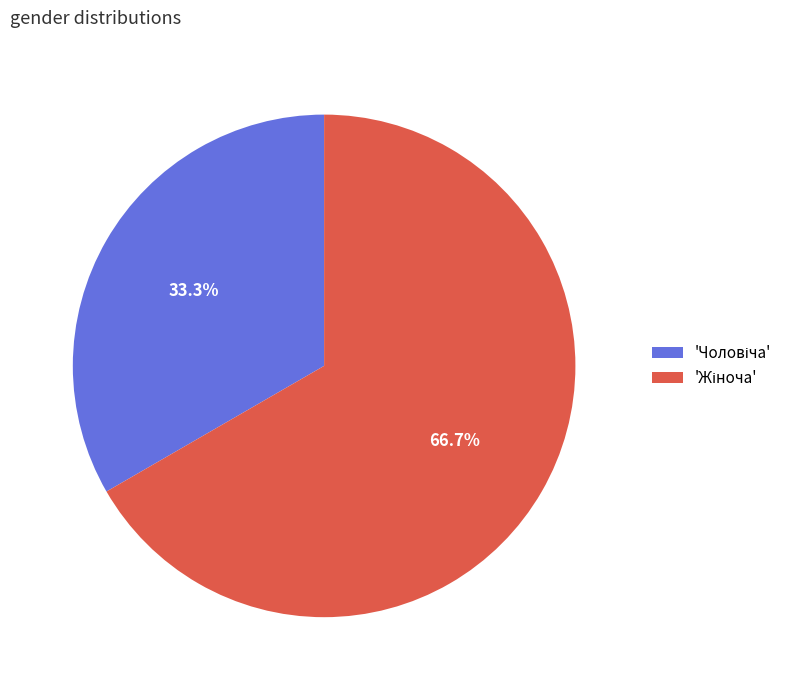

Is there a majority slice in this chart?

Yes